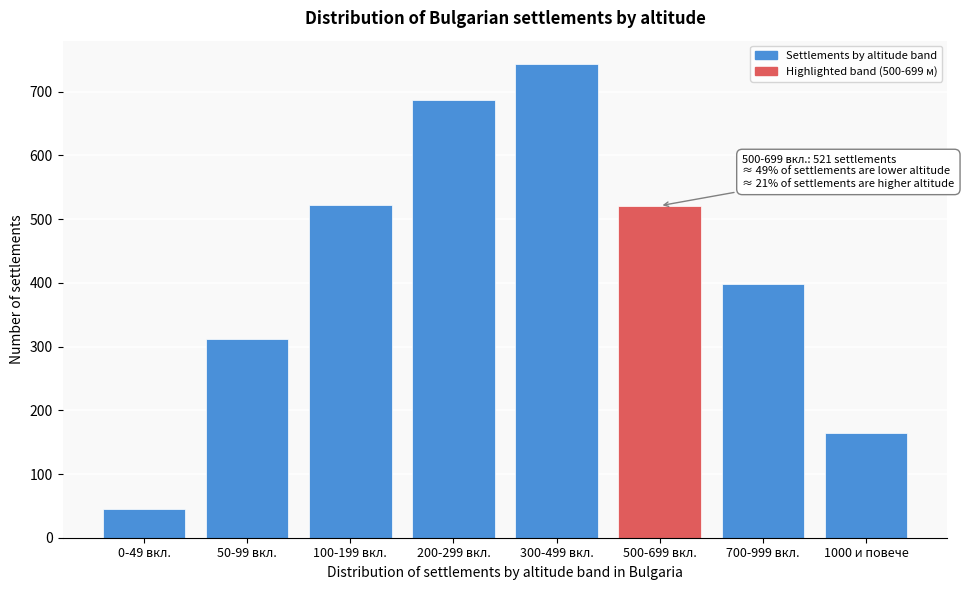

What is the sum of the values at 500-699 вкл. and 200-299 вкл.?

1208